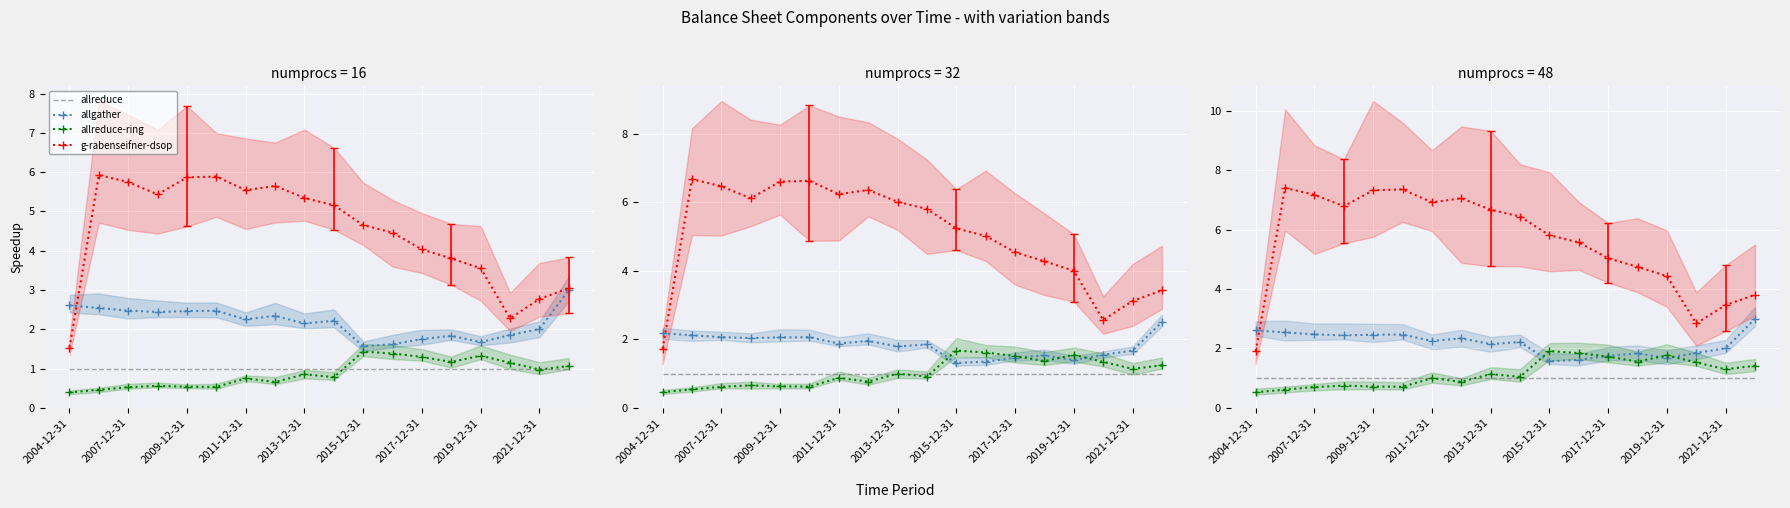

How many interior local valleys does the allreduce-ring series have?

5